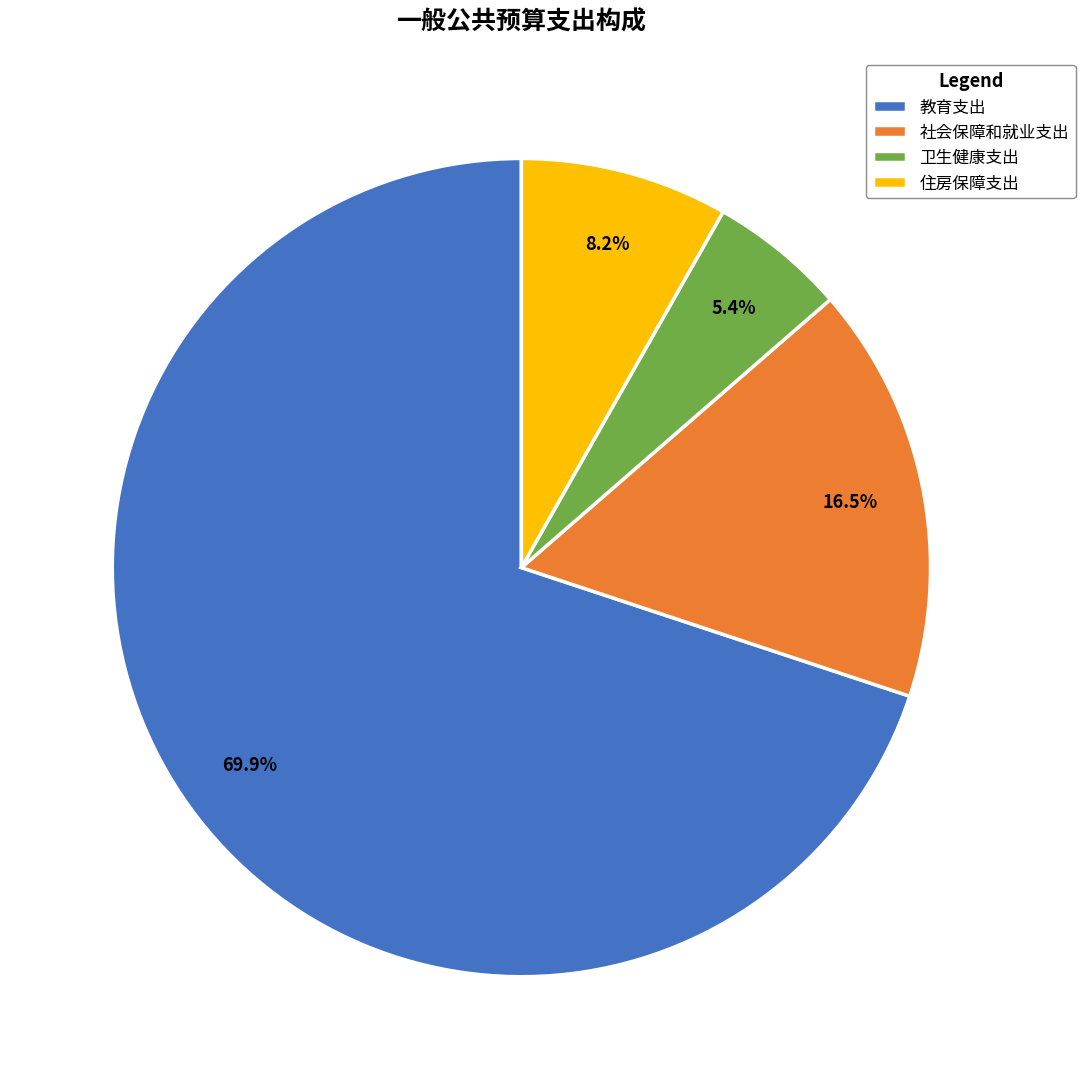

Does 社会保障和就业支出 represent more than half of the total?

No